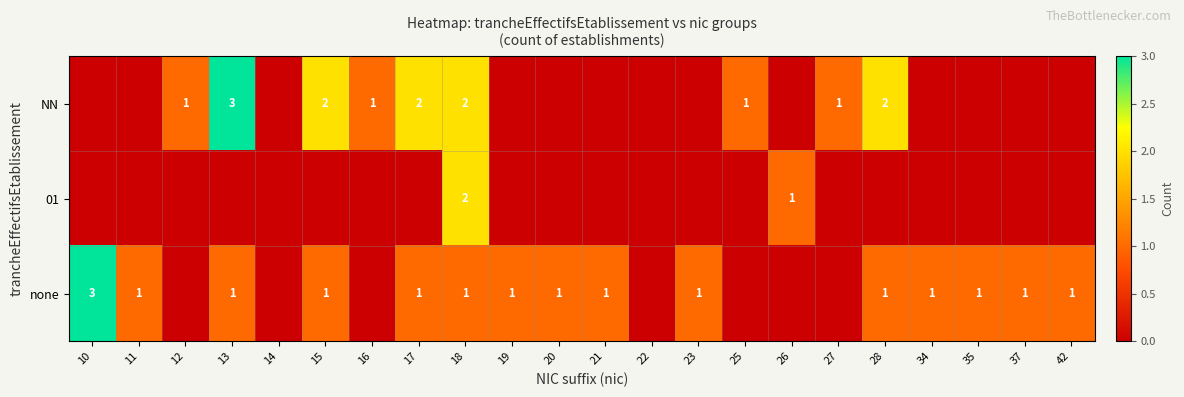

What is the total value across all series at 42?

1